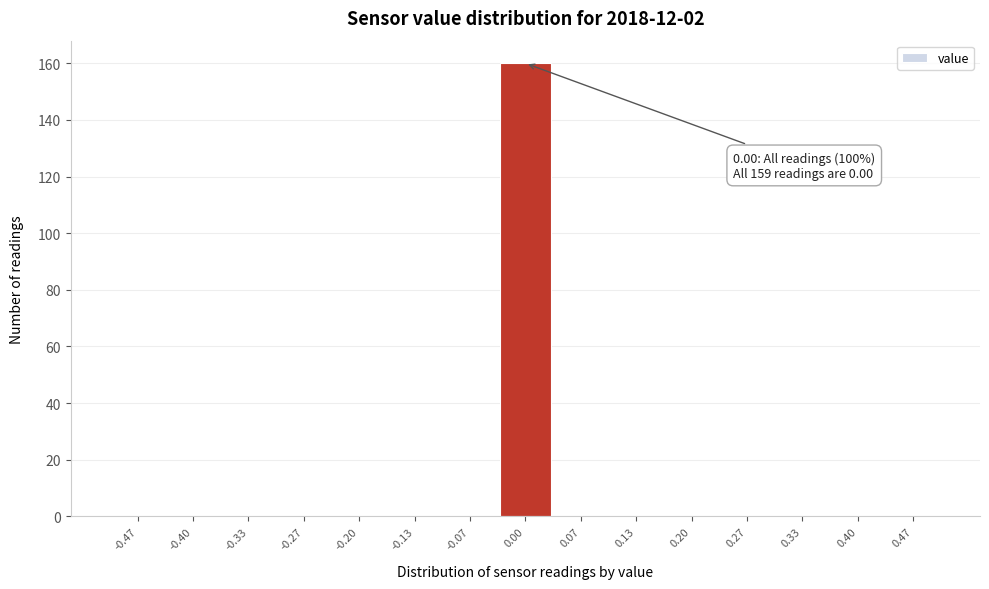

Over which range of the x-axis is the bar tallest?

-0.03 to 0.03